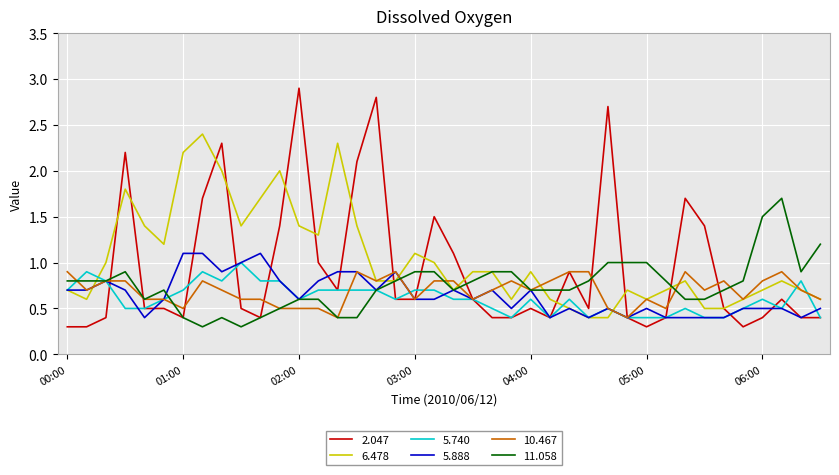

Is this an area chart (filled region under the line)?

No